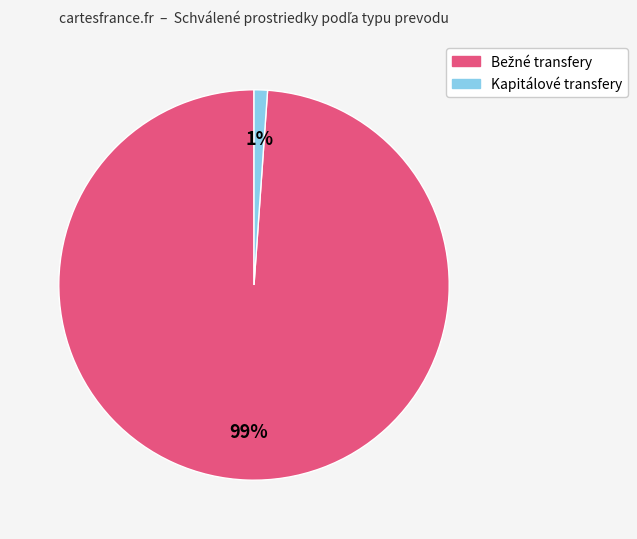

To the nearest percent, what is the average slice percentage?

50%